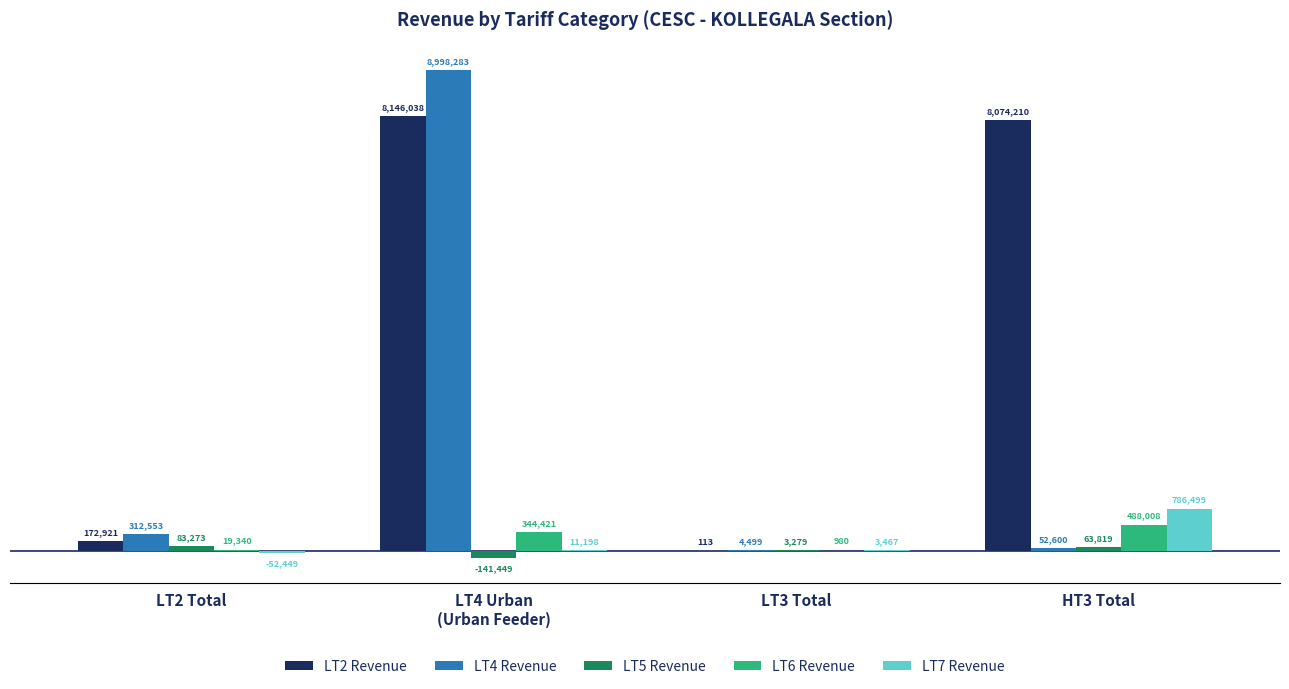

What is the minimum value shown in the chart?

-141449.0